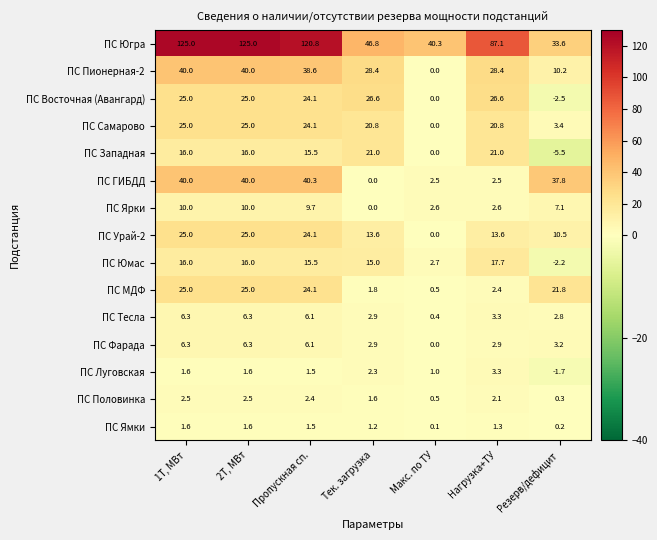

Is it true that ПС Югра equals 33.6 at Резерв/дефицит?

True